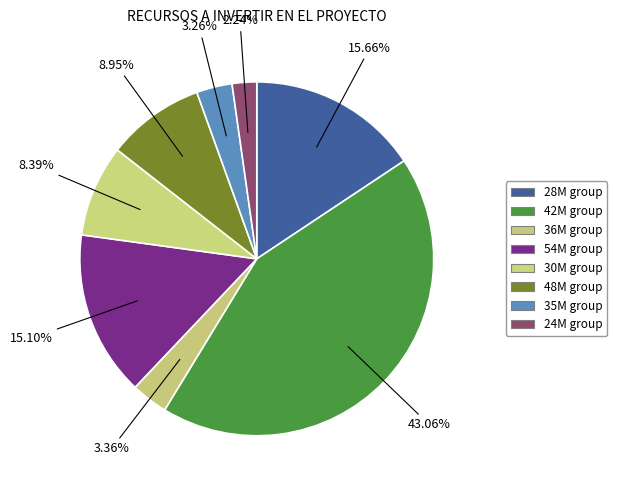

How many segments does this pie chart have?

8